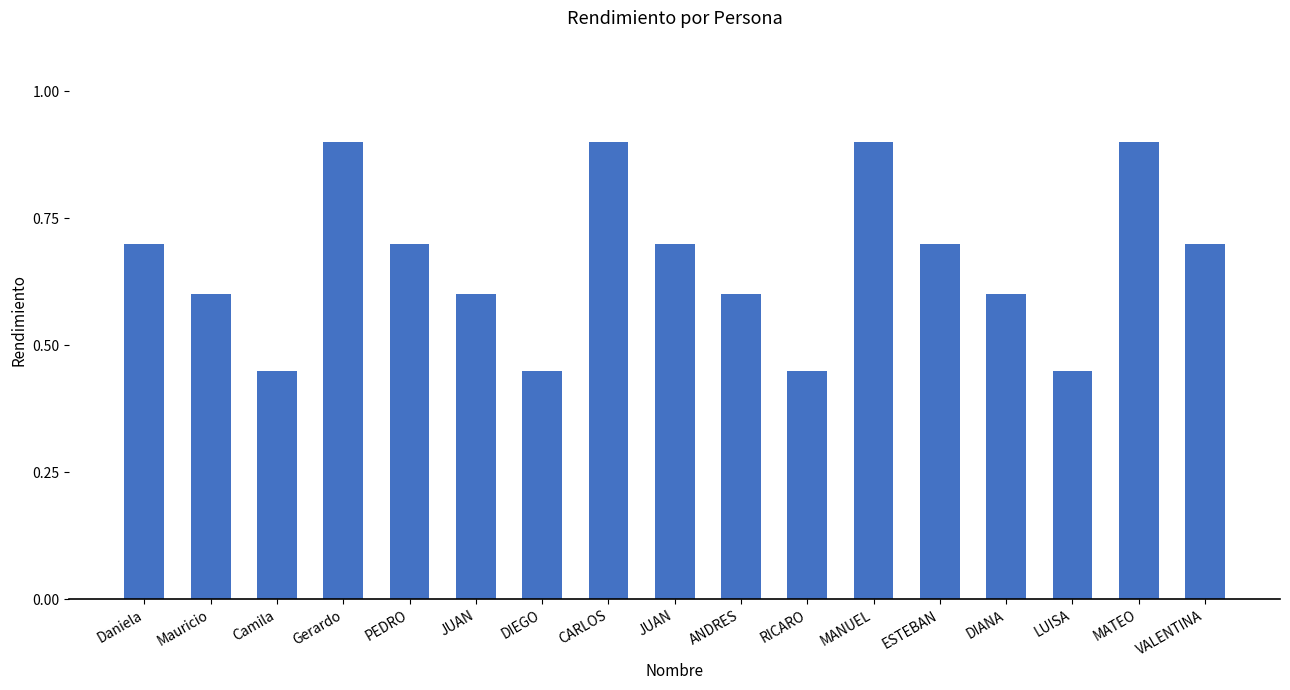

Are the bars horizontal?

No